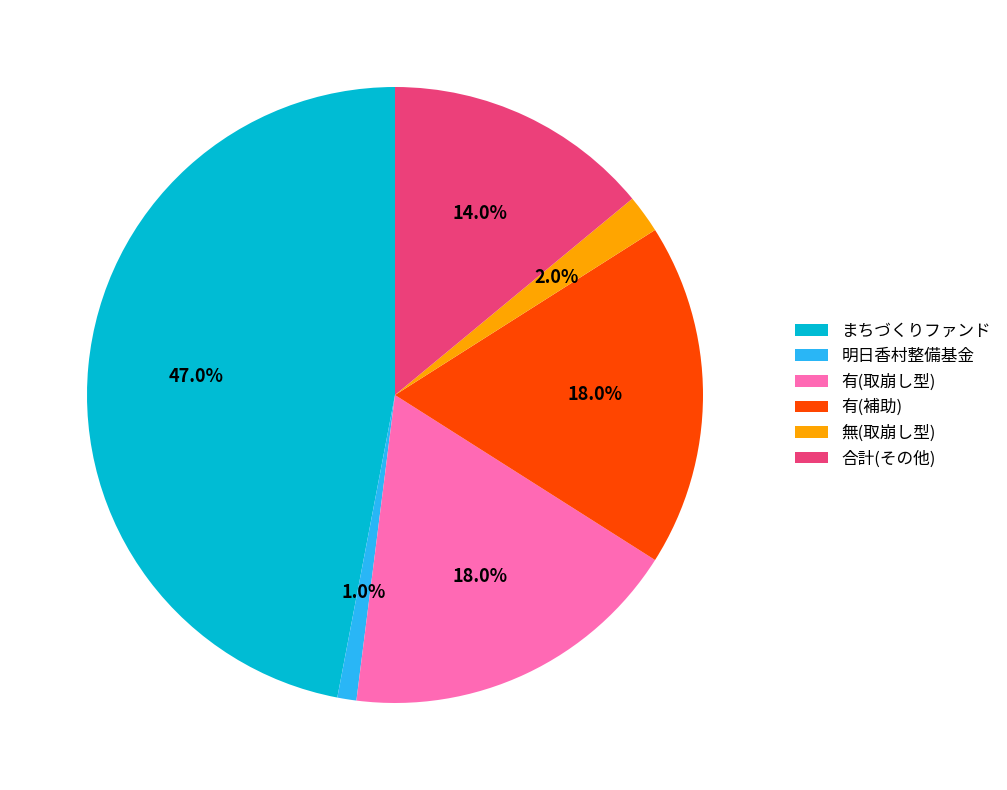

What is the largest slice in the pie chart?

まちづくりファンド